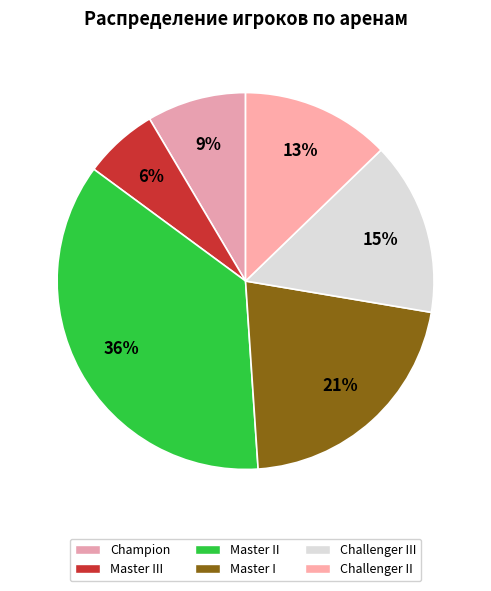

Which category has the biggest portion of the pie?

Master II